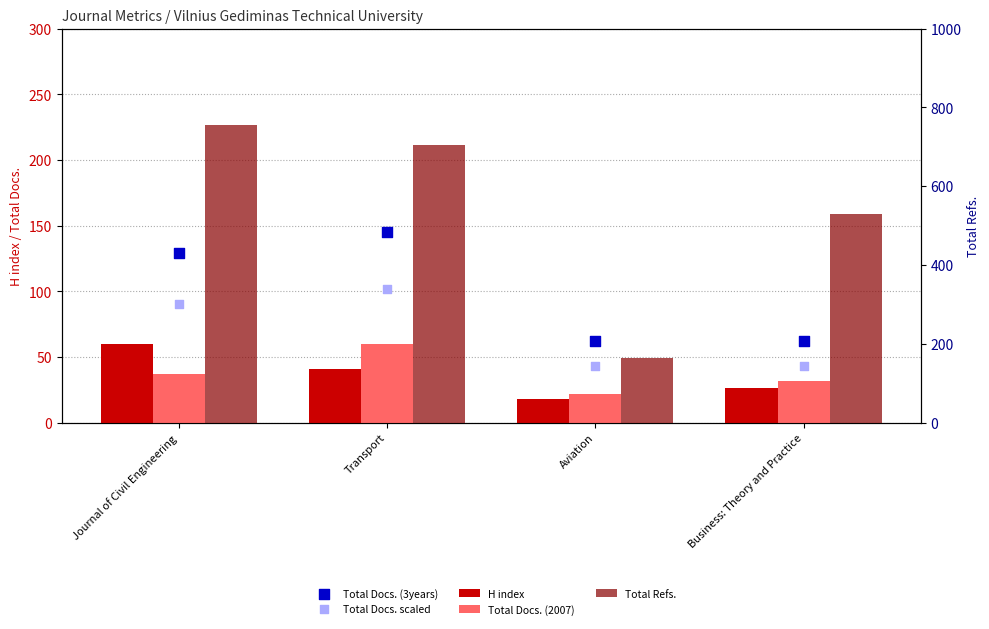

Which series contains the lowest Y value?

H index